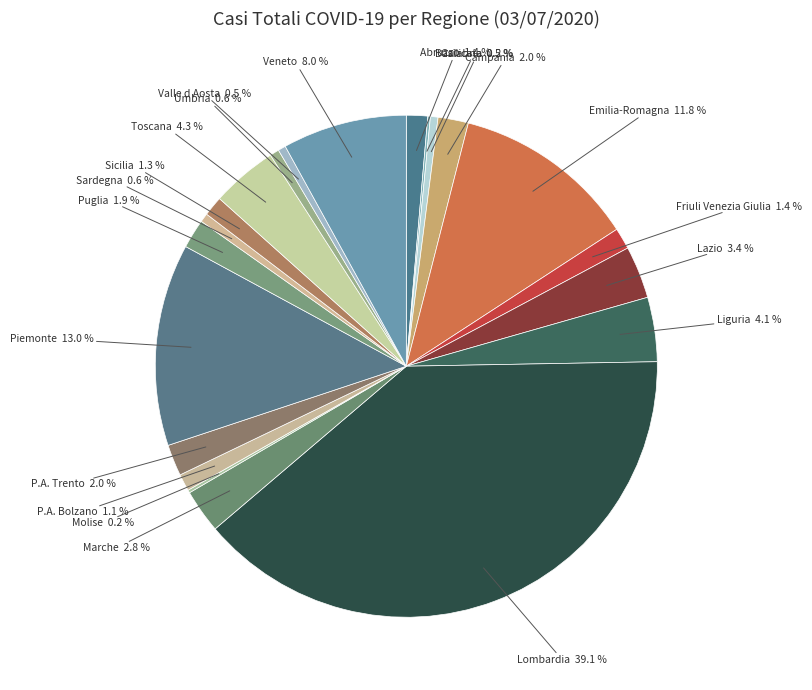

How many segments does this pie chart have?

21